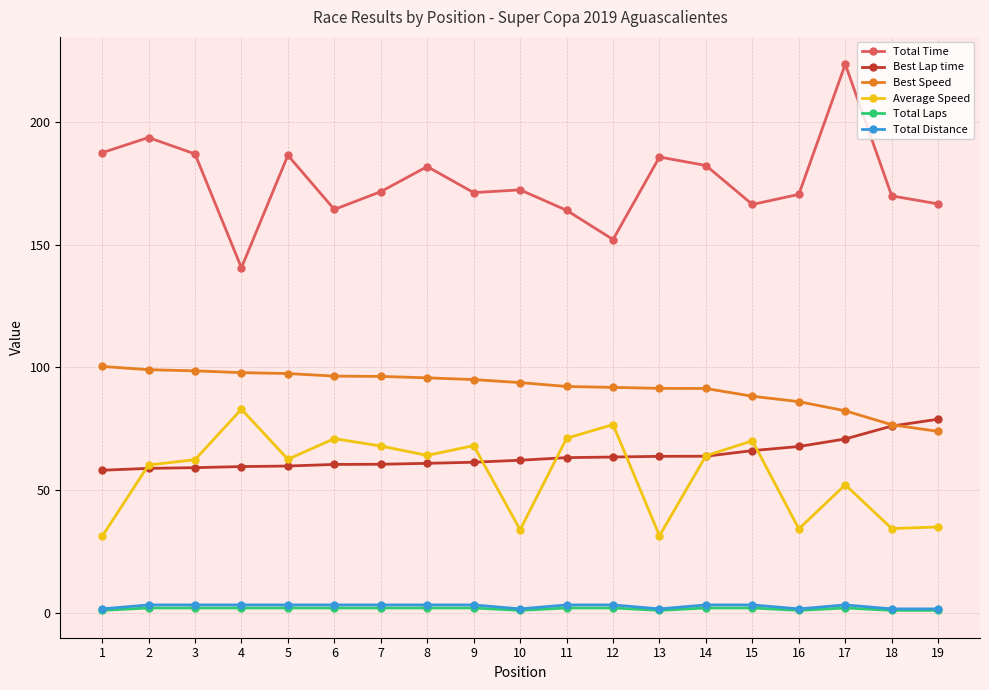

True or false: Average Speed and Total Laps intersect in this chart.

False